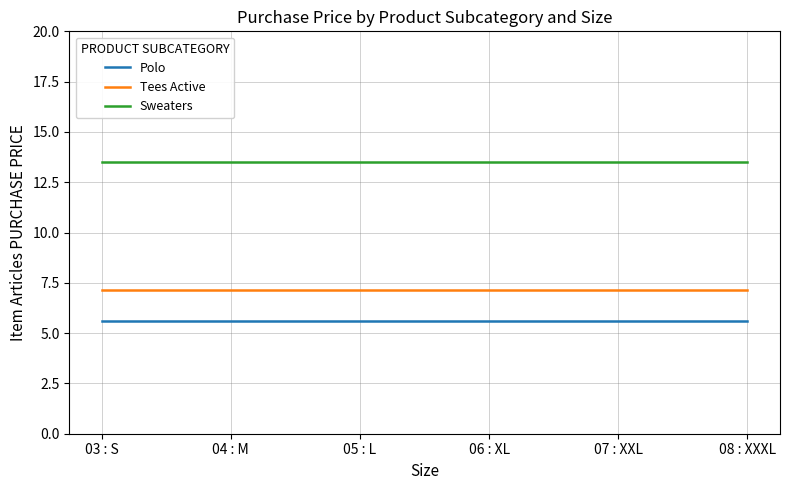

Which series has the largest total across all categories?

Sweaters